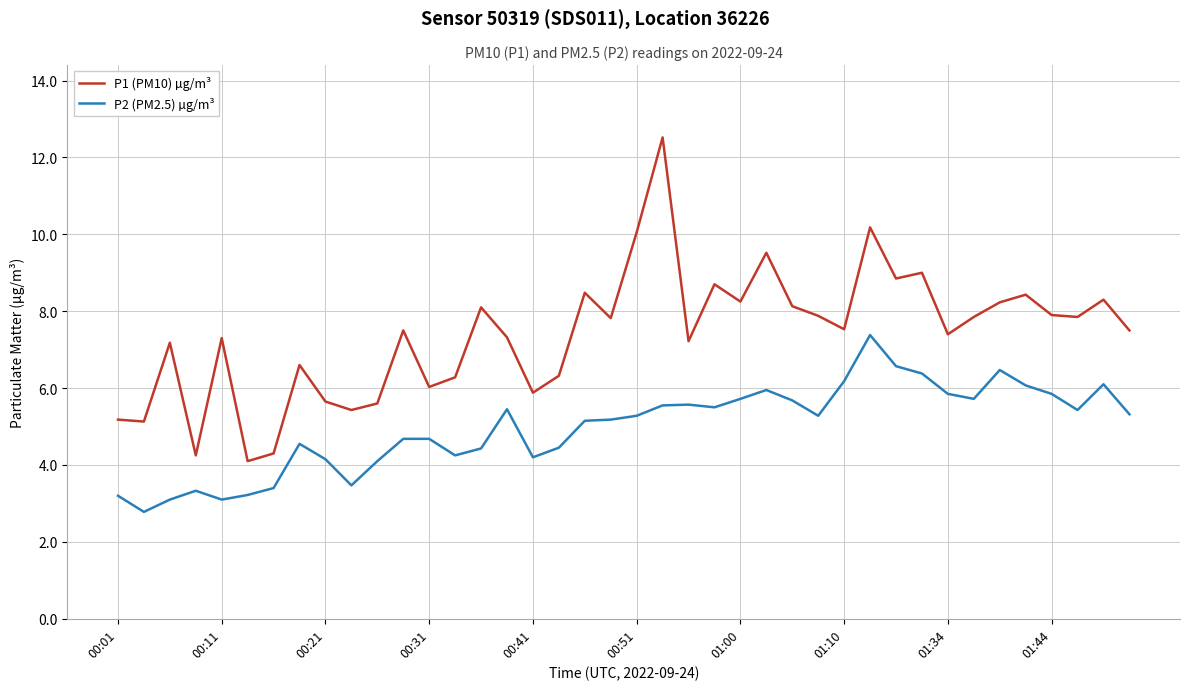

Count the number of data series in this chart.

2